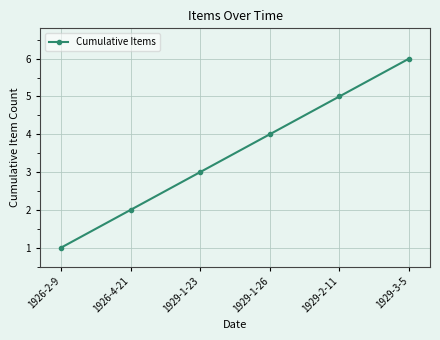

Count the values in the range 2 to 5.

4